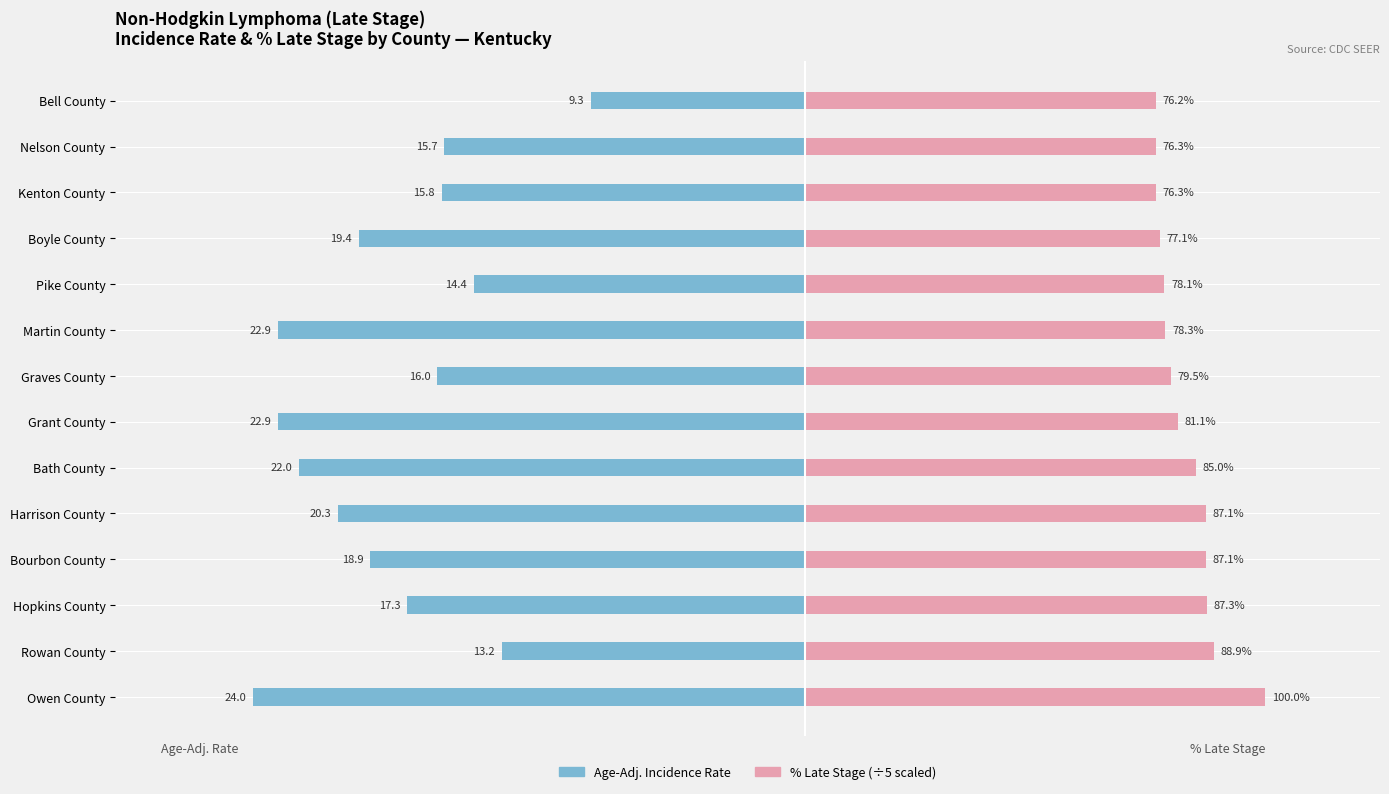

Between 4 and 8, which series saw the biggest shift?

Age-Adj. Rate